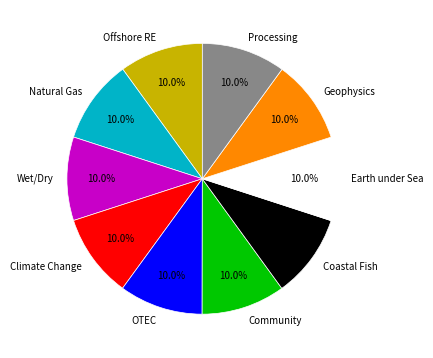

How many segments does this pie chart have?

10